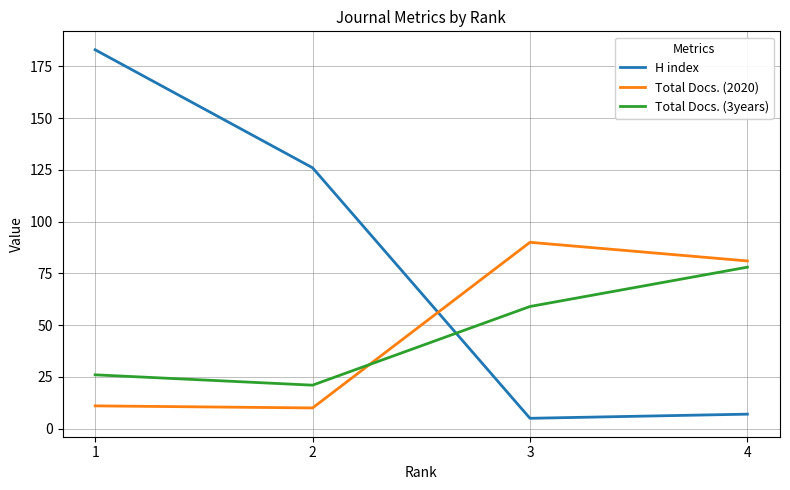

At which category is the sum across all series the highest?

1